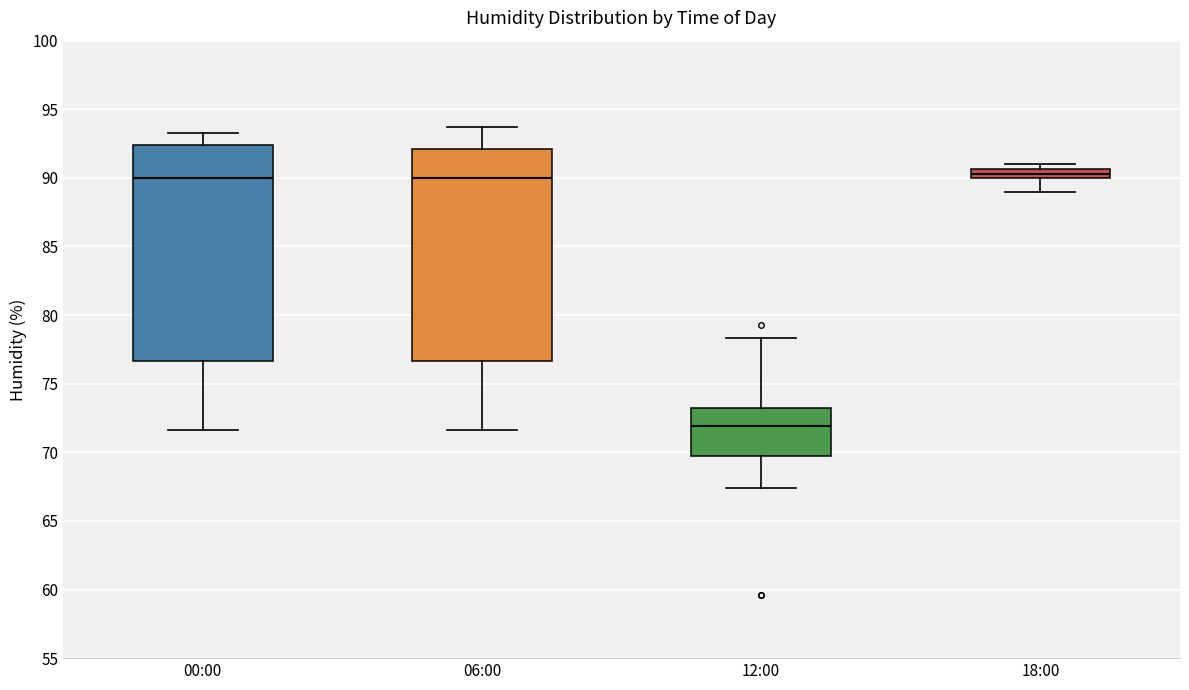

Where is the upper edge of the box for 12:00 on the y-axis? The values are not printed on the chart, so give them approximately, as read against the axis.

73.0